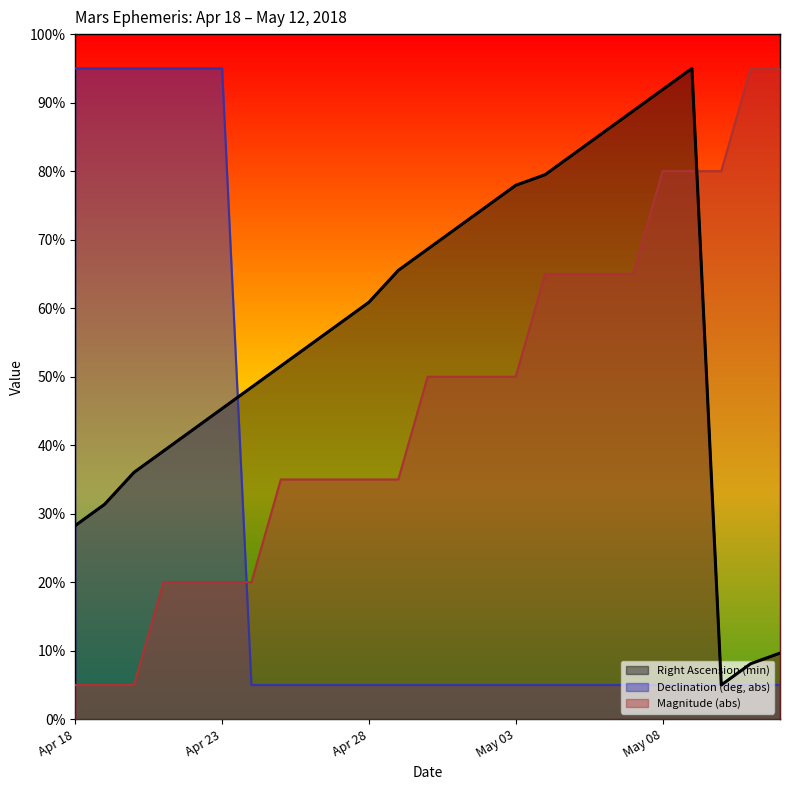

What is the spread (max minus min) of values at Apr 27?

52.8